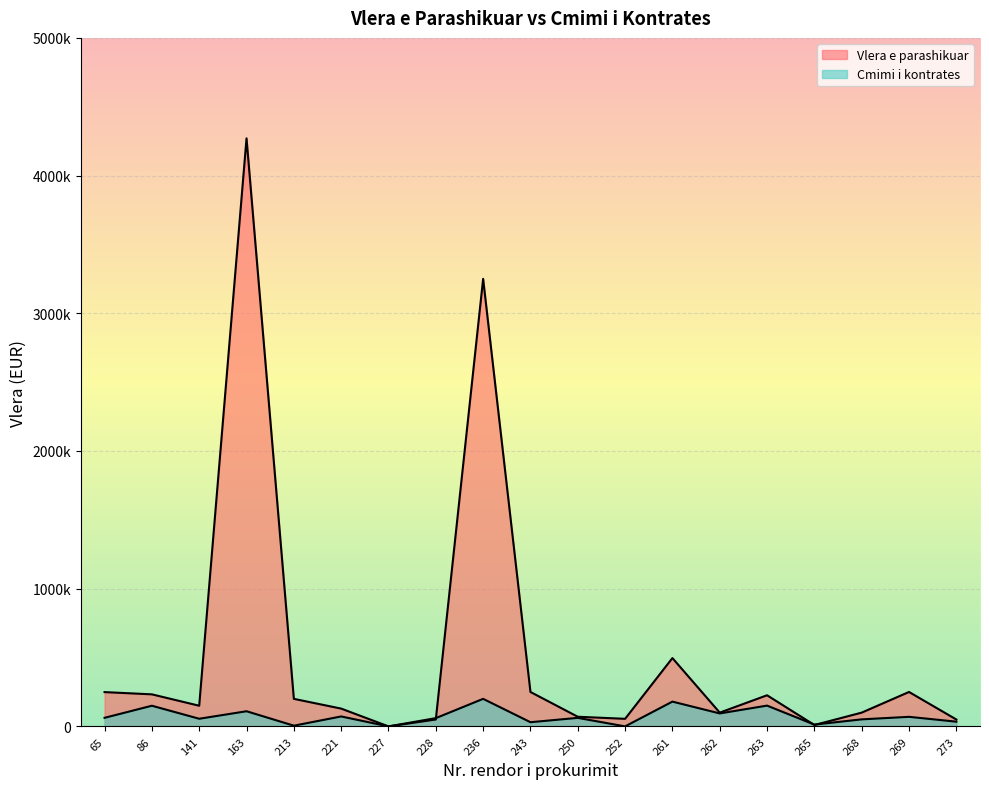

Count the number of categories in the chart.

19